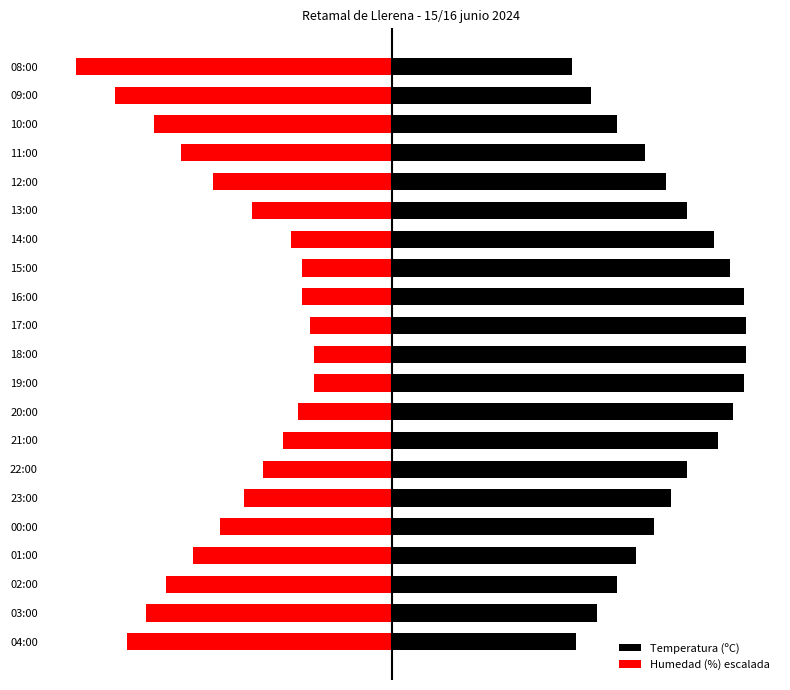

Which series has the largest total across all categories?

Temperatura (ºC)